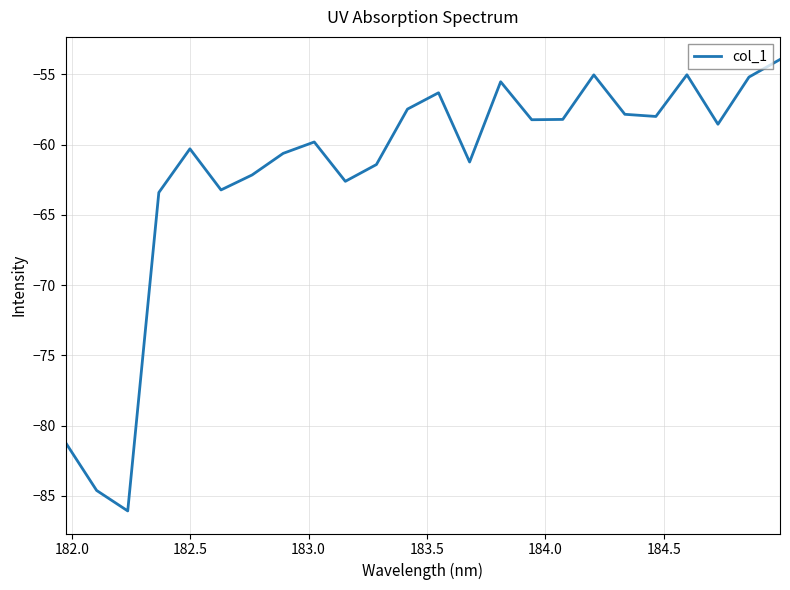

What is the smallest value displayed?

-86.1